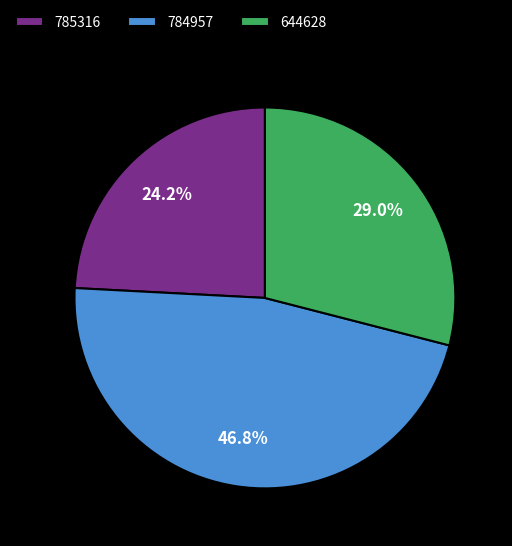

To the nearest percent, what is the combined percentage of 644628 and 785316?

53%